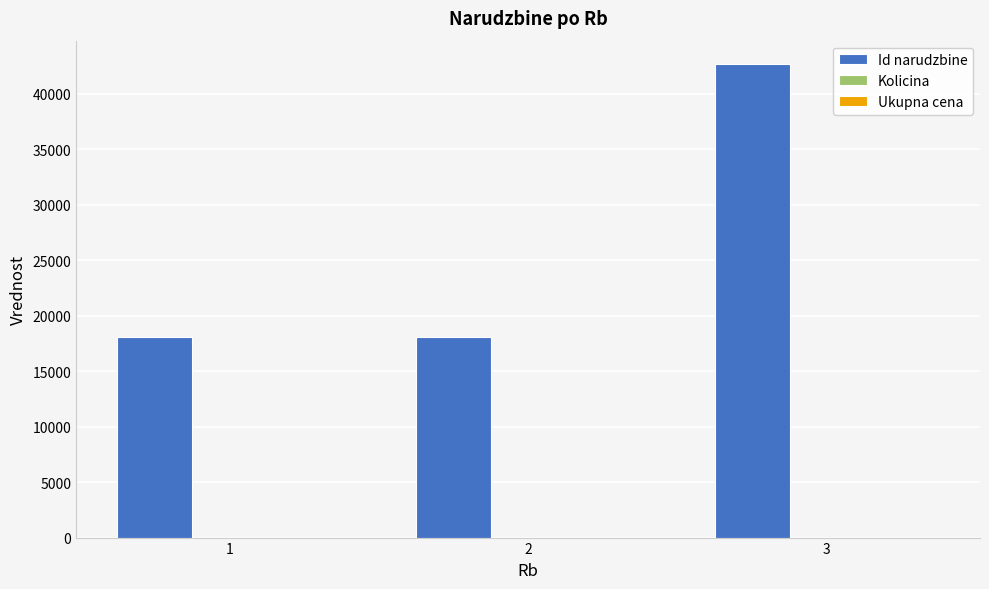

What is the sum of all Id narudzbine values?

78814